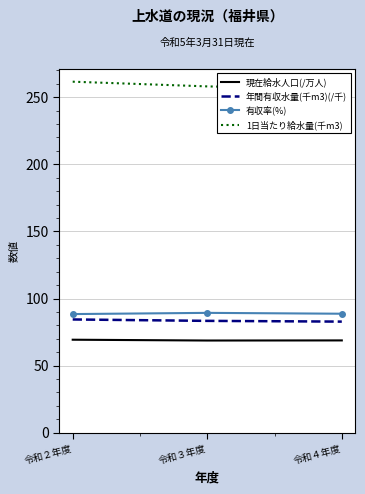

Is it true that 現在給水人口(/万人) equals 69.3 at 令和２年度?

True